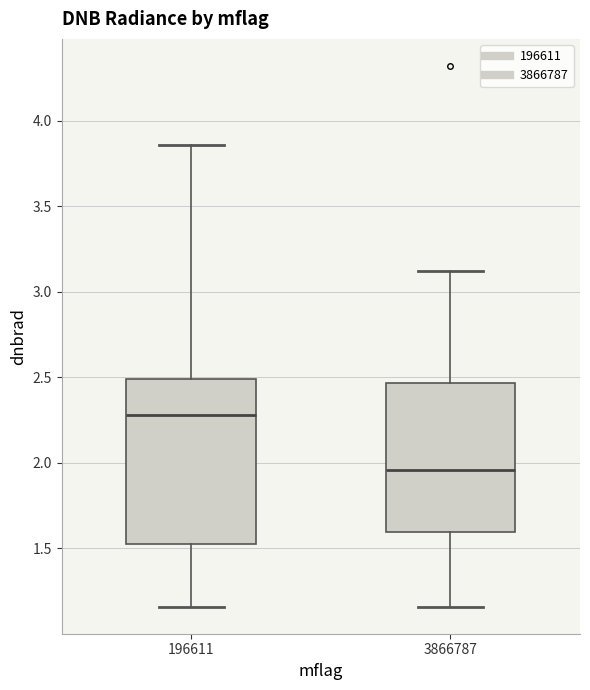

Reading left to right, transcribe this box plot: for each box, give where its median line is, the range the box spans, and where its two whiskers end, as read against the y-axis. The values are not printed on the chart, so give them approximately, as read against the axis.

196611: median 2.30, box 1.55 to 2.50, whiskers 1.15 to 3.85
3866787: median 1.95, box 1.60 to 2.45, whiskers 1.15 to 3.10